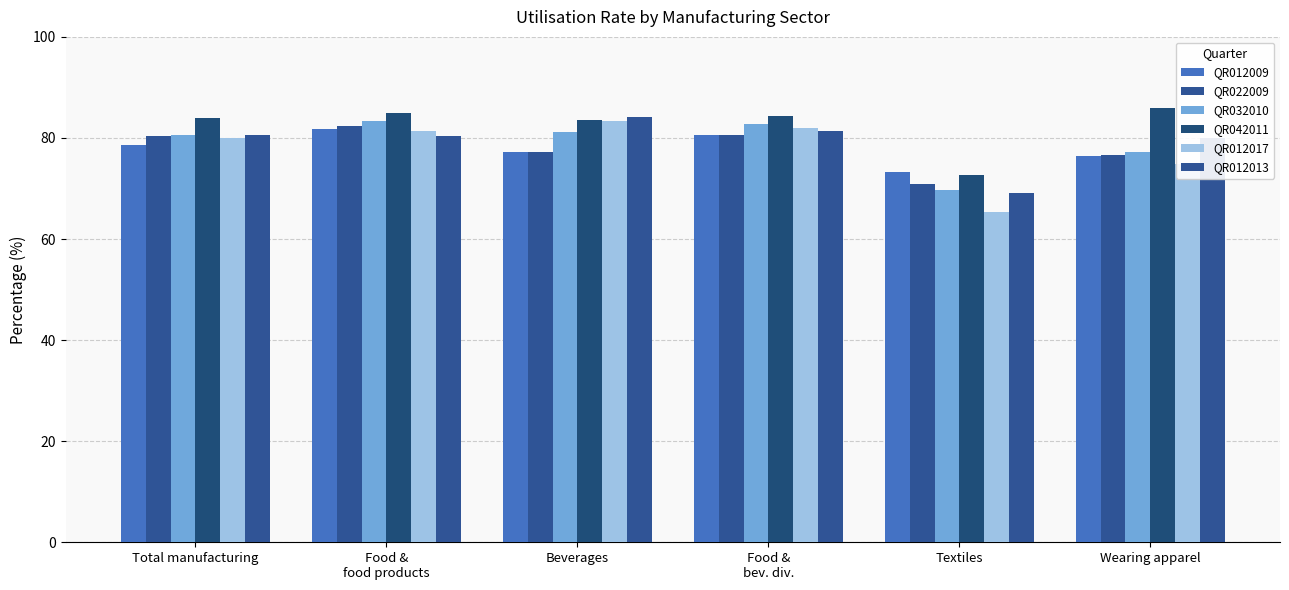

What is the label of the 4th bar from the right?

Beverages